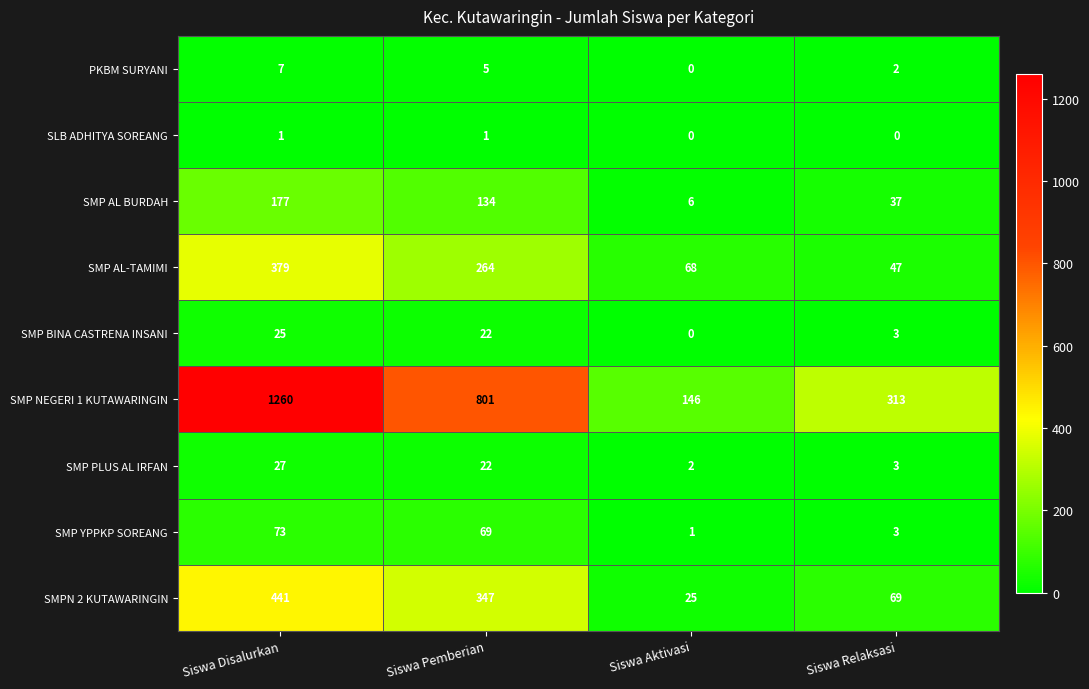

What is the greatest value displayed?

1260